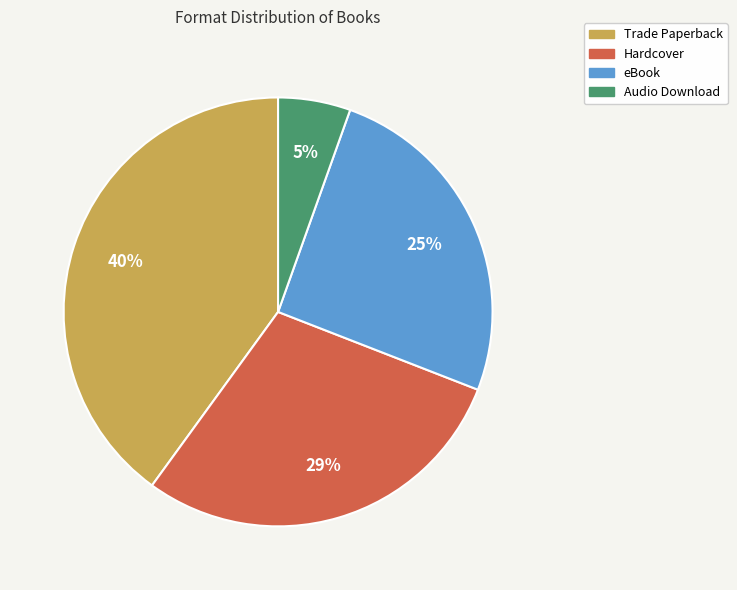

Does Audio Download account for over 50% of the chart?

No